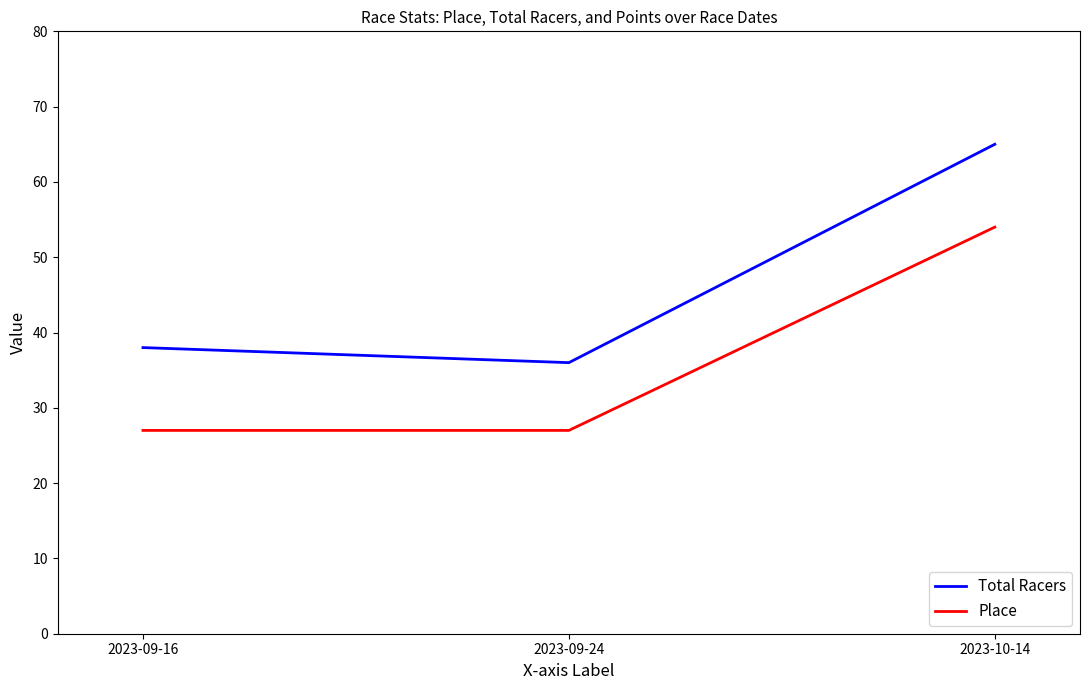

Rank the series at 2023-09-24 from lowest to highest value.

Place, Total Racers